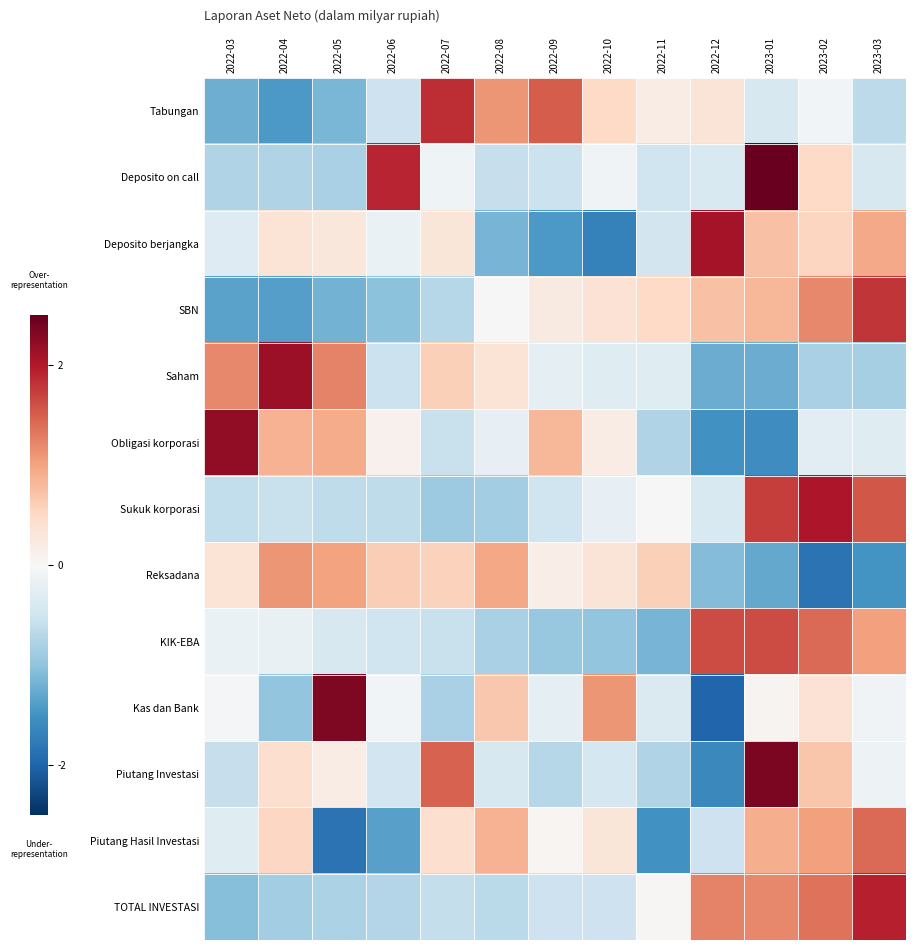

Count the number of categories in the chart.

13